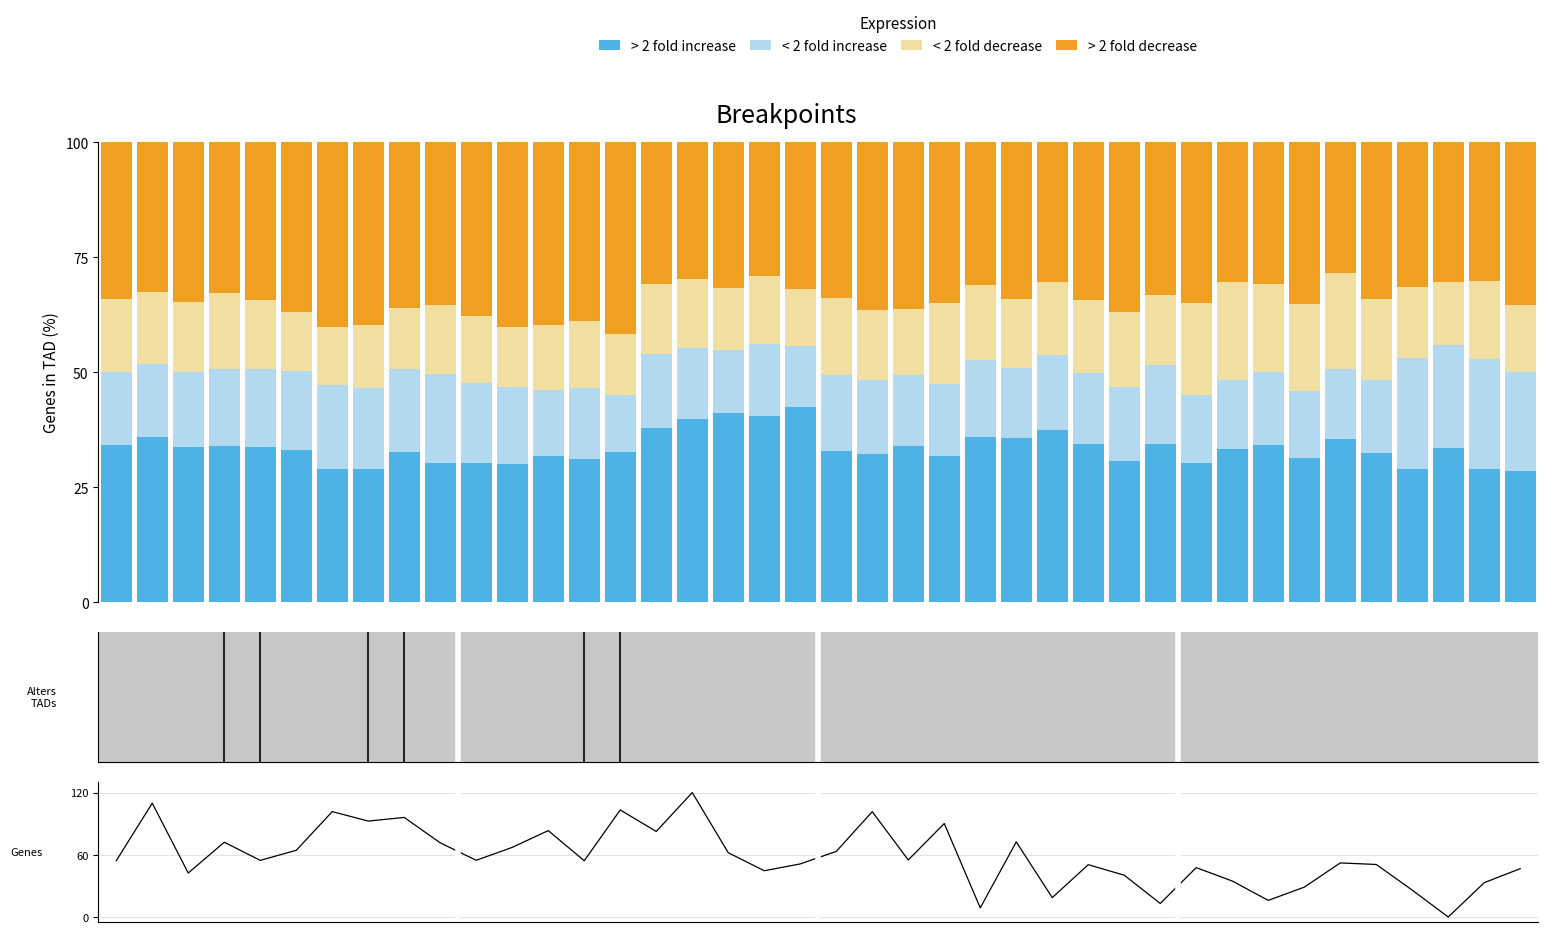

Rank the categories by < 2 fold increase (SDS_P1 low) value from highest to lowest.

36, 38, 37, 39, 9, 6, 8, 7, 10, 29, 5, 4, 3, 11, 24, 20, 2, 26, 15, 28, 21, 0, 32, 35, 1, 23, 18, 16, 27, 13, 22, 34, 25, 31, 30, 33, 12, 17, 19, 14